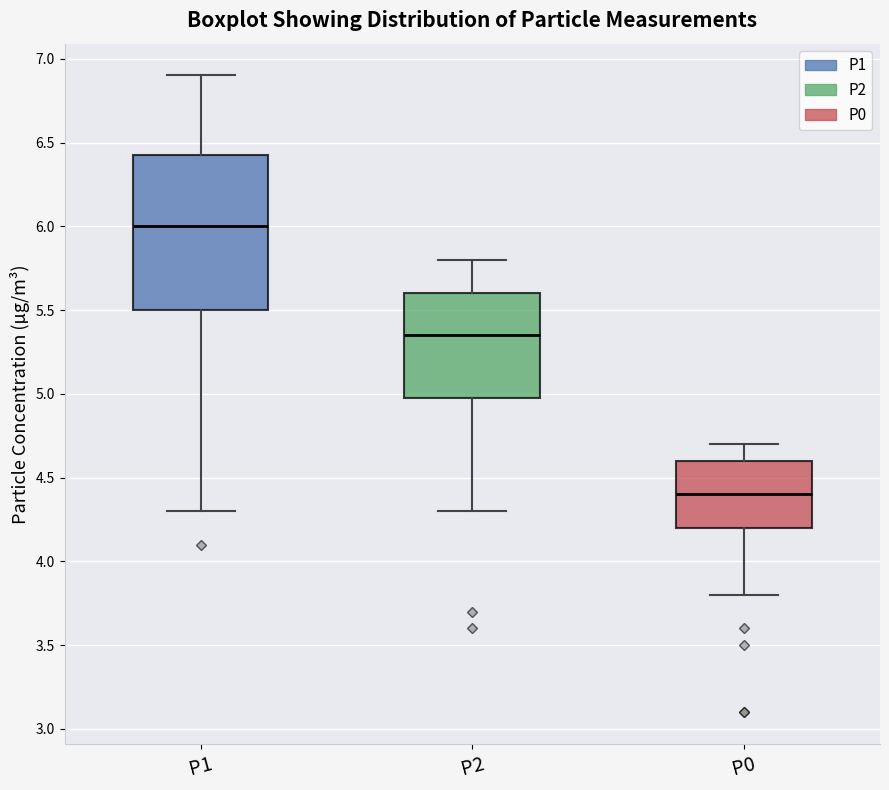

Reading left to right, transcribe this box plot: for each box, give where its median line is, the range the box spans, and where its two whiskers end, as read against the y-axis. The values are not printed on the chart, so give them approximately, as read against the axis.

P1: median 6.00, box 5.50 to 6.45, whiskers 4.30 to 6.90
P2: median 5.35, box 5.00 to 5.60, whiskers 4.30 to 5.80
P0: median 4.40, box 4.20 to 4.60, whiskers 3.80 to 4.70